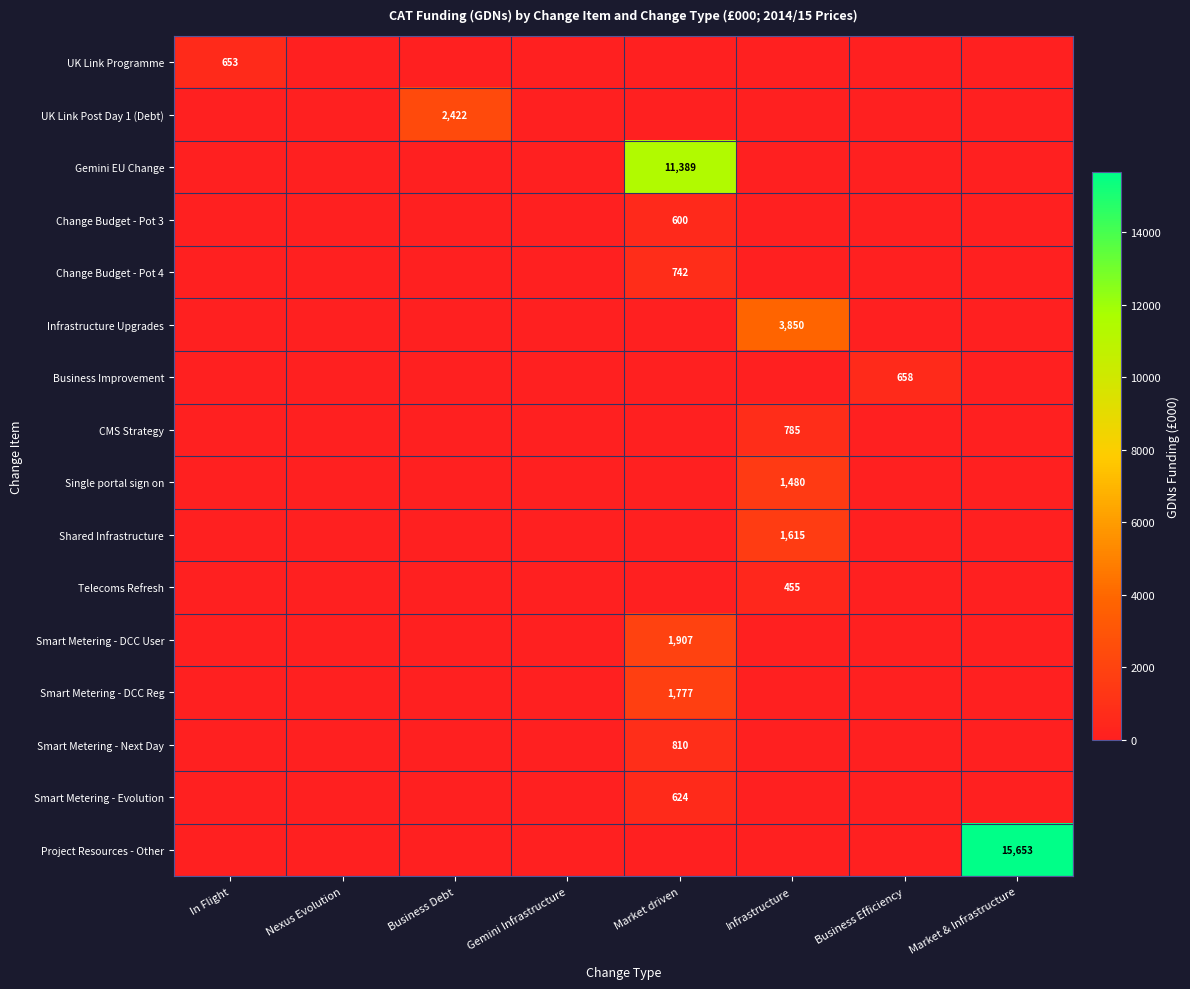

How many values in the Infrastructure Upgrades series exceed 0?

1